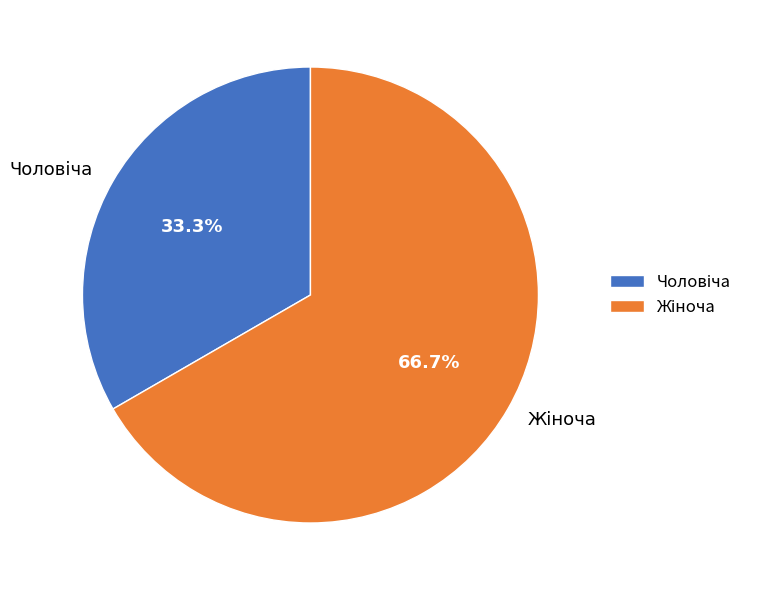

Is there any slice that represents more than half of the pie?

Yes